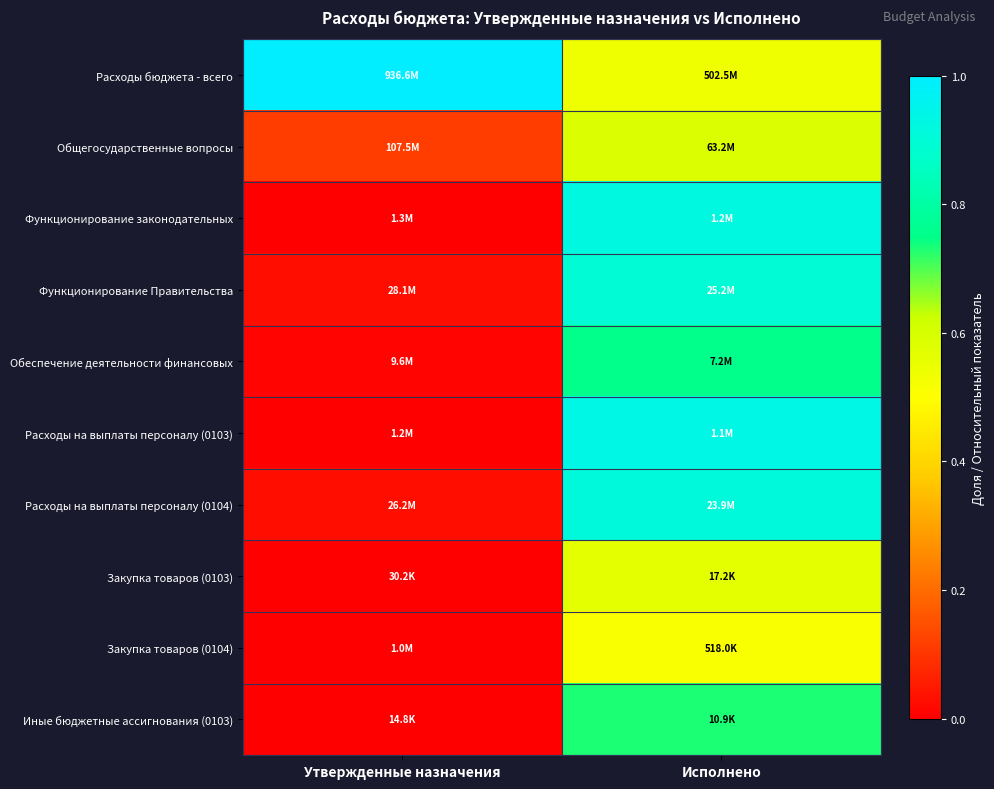

How many distinct data groups are displayed?

10